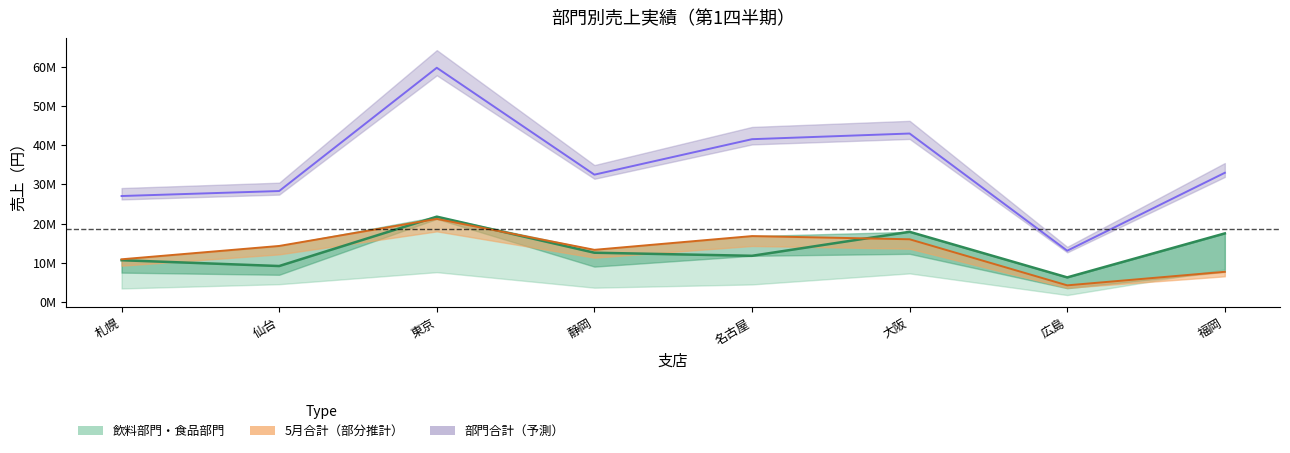

What is the label of the 6th point from the left?

大阪